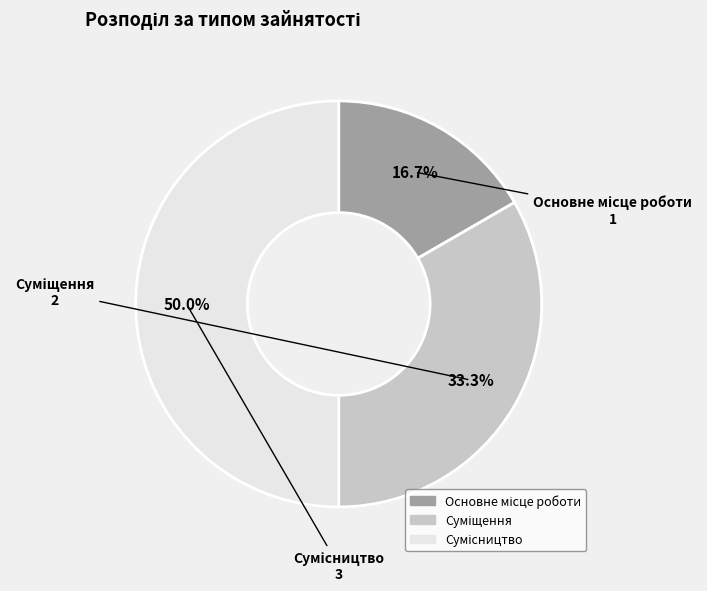

Count the number of slices in the pie.

3